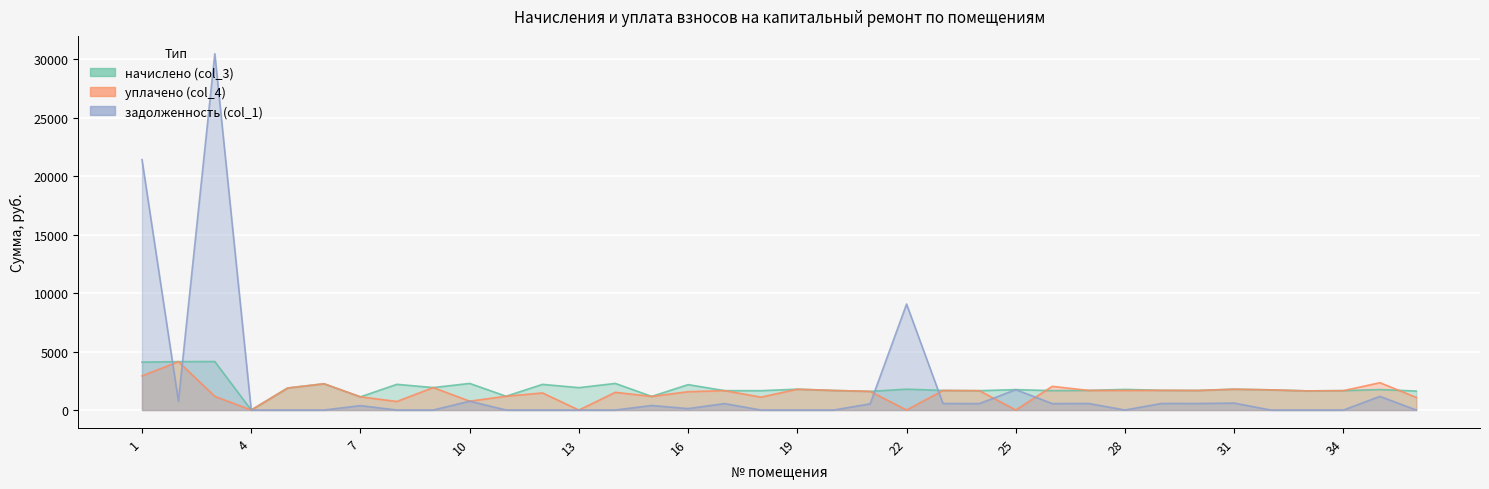

How many lines are shown in the chart?

3